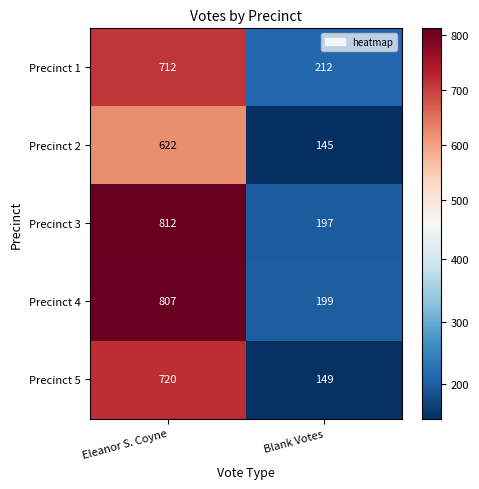

At which category does the chart reach its minimum across all series?

Blank Votes